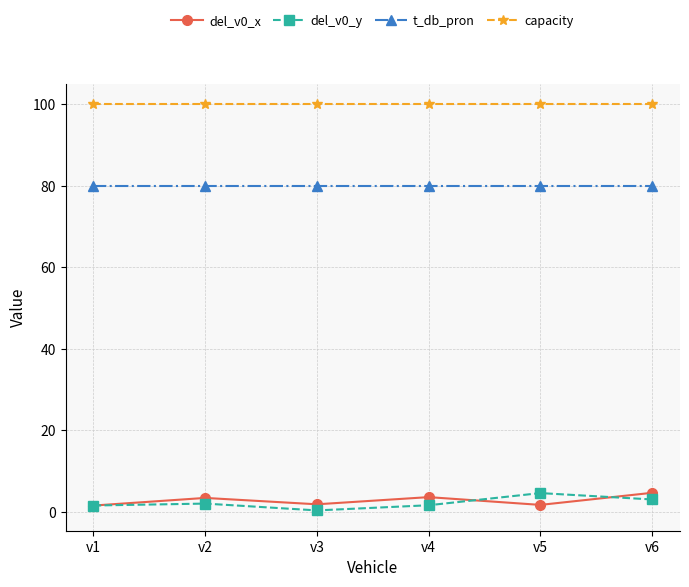

Is the value of del_v0_x at v6 greater than the value of del_v0_y at v4?

Yes